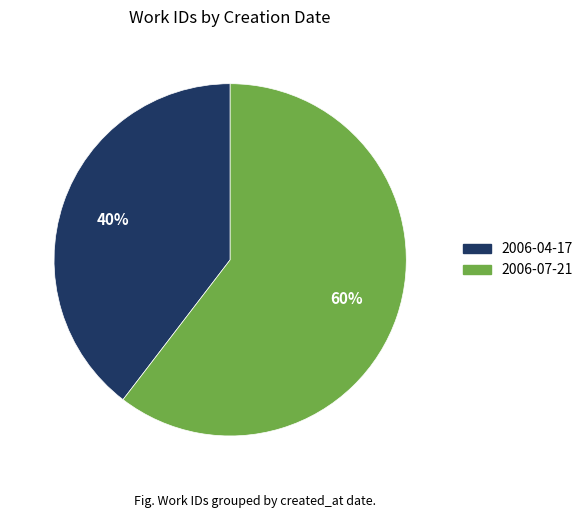

Which has a higher value, 2006-07-21 or 2006-04-17?

2006-07-21